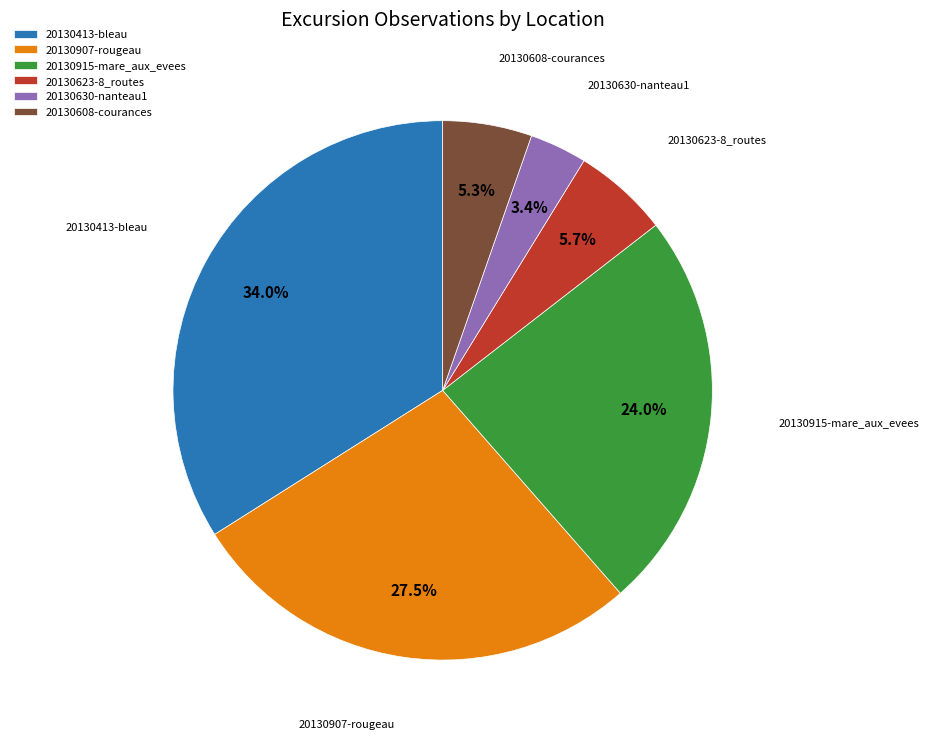

Is 20130915-mare_aux_evees the majority of the pie?

No